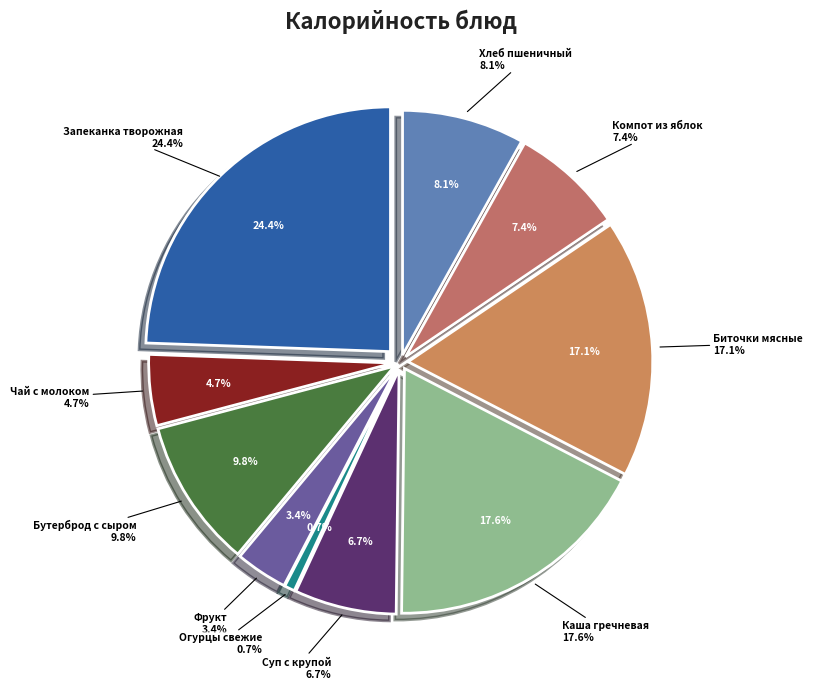

Count the number of slices in the pie.

10